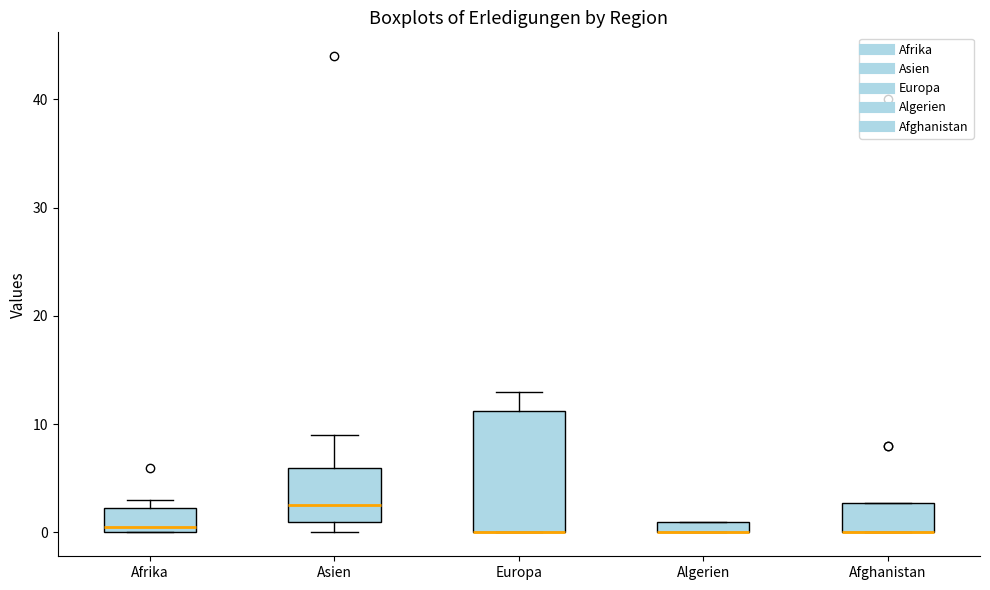

Where is the lower edge of the box for Afghanistan on the y-axis? The values are not printed on the chart, so give them approximately, as read against the axis.

0